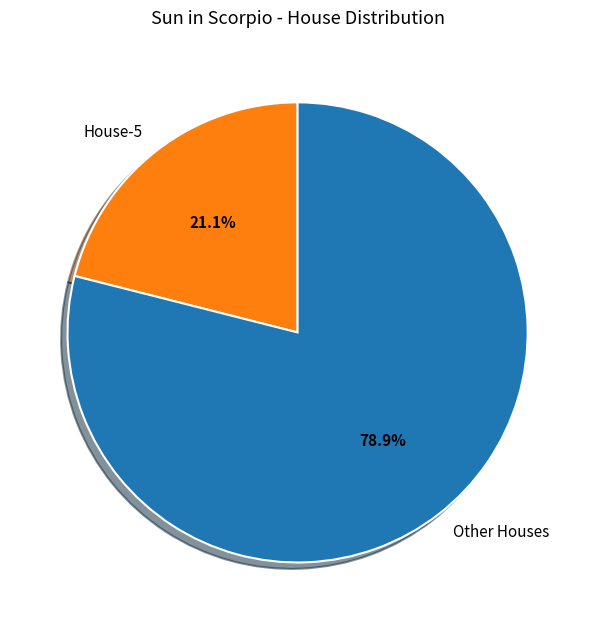

To the nearest percent, what is the average slice percentage?

50%